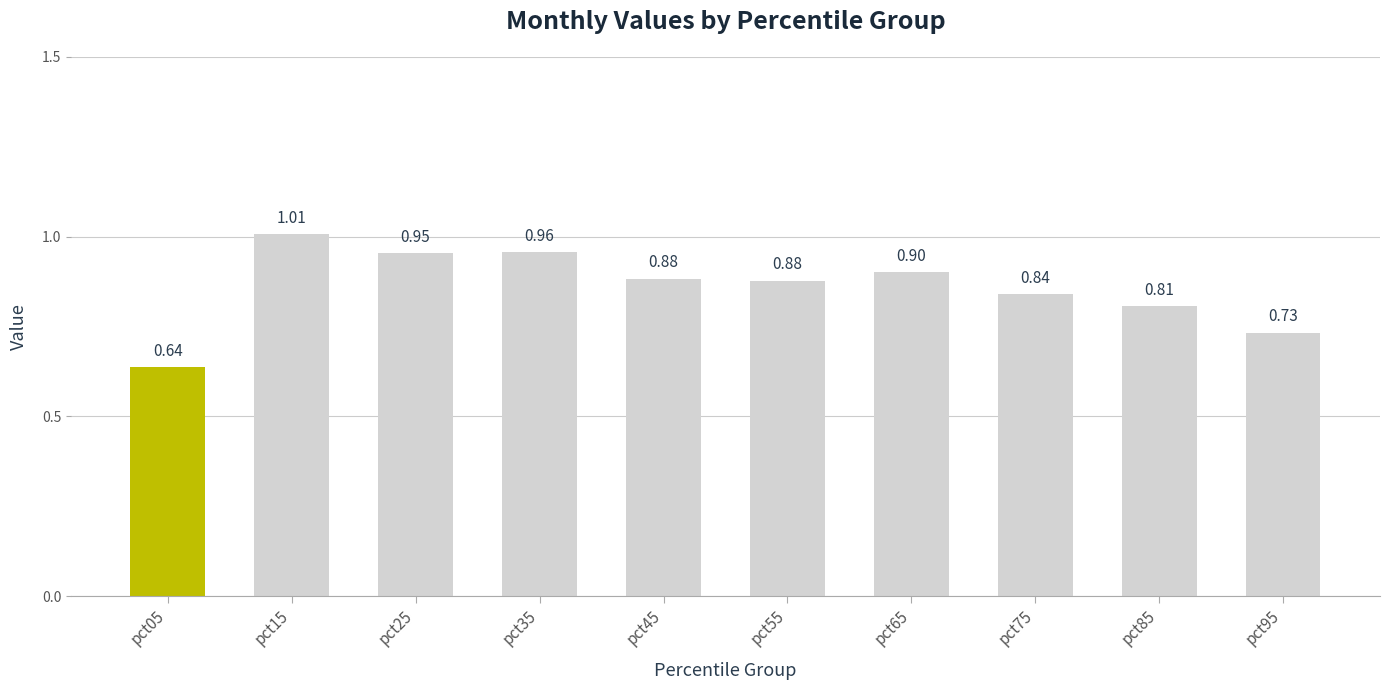

Where is the data nearest to the value 0?

pct05